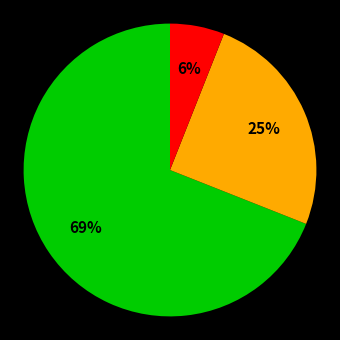

Is there a majority slice in this chart?

Yes